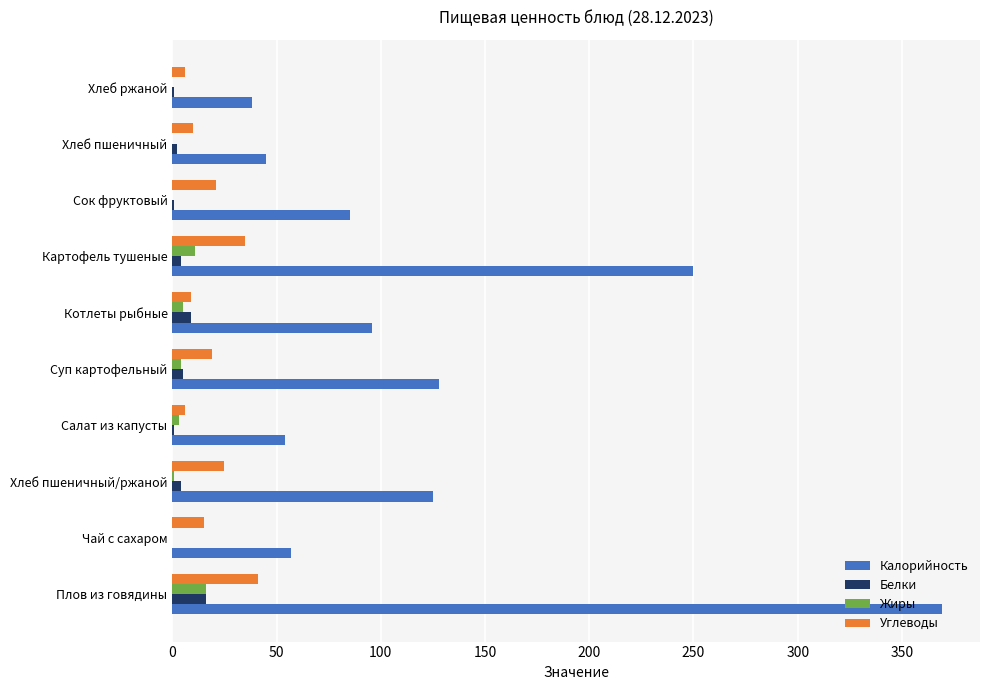

Which series changed the most between Чай с сахаром and Хлеб пшеничный/ржаной?

Калорийность